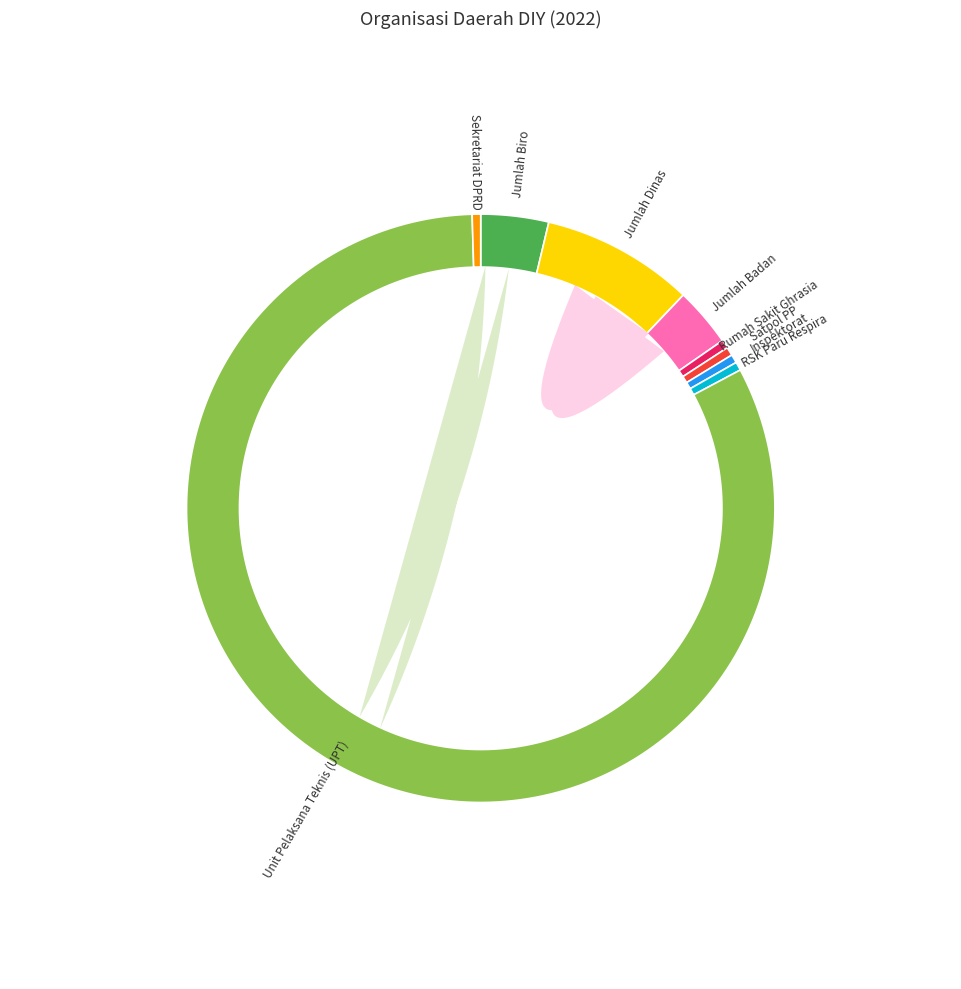

Which category has the biggest portion of the pie?

Unit Pelaksana Teknis (UPT)